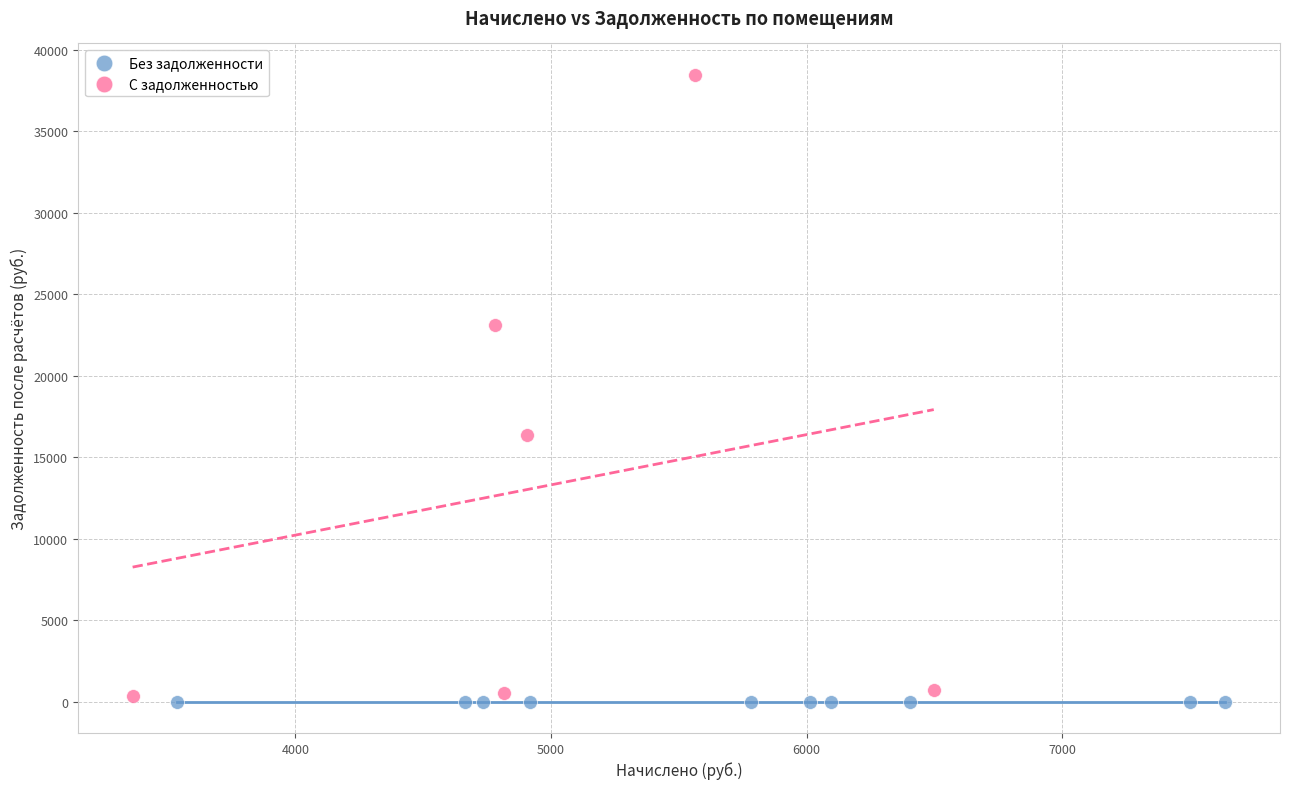

Which series reaches the maximum Y coordinate?

С задолженностью